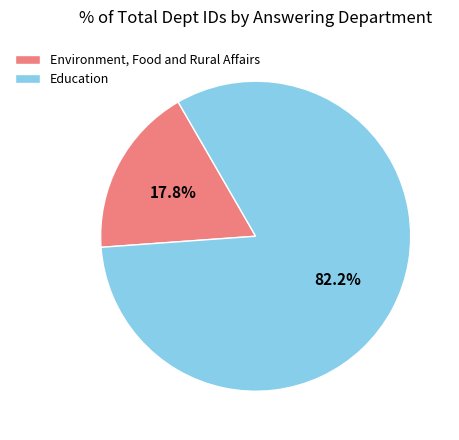

What percentage is the Education slice, to the nearest percent?

82%